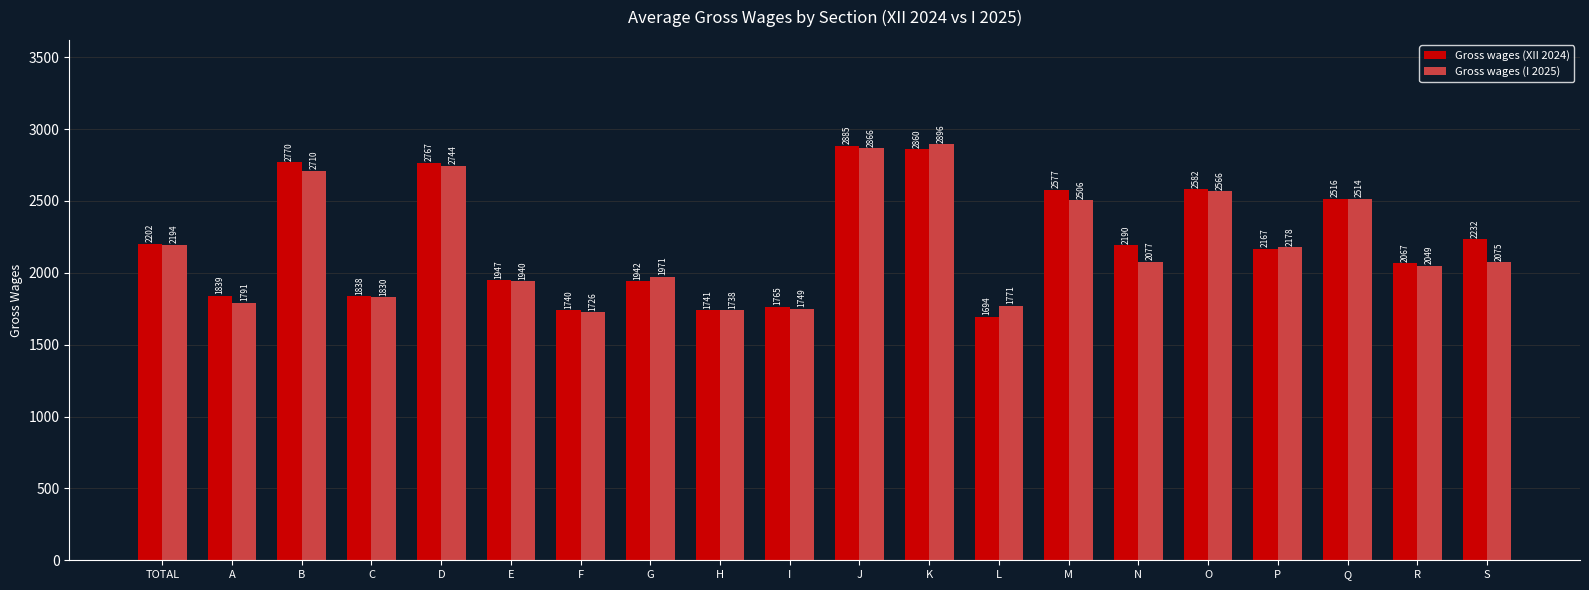

Is the value of Gross wages (I 2025) at TOTAL greater than the value of Gross wages (XII 2024) at R?

Yes